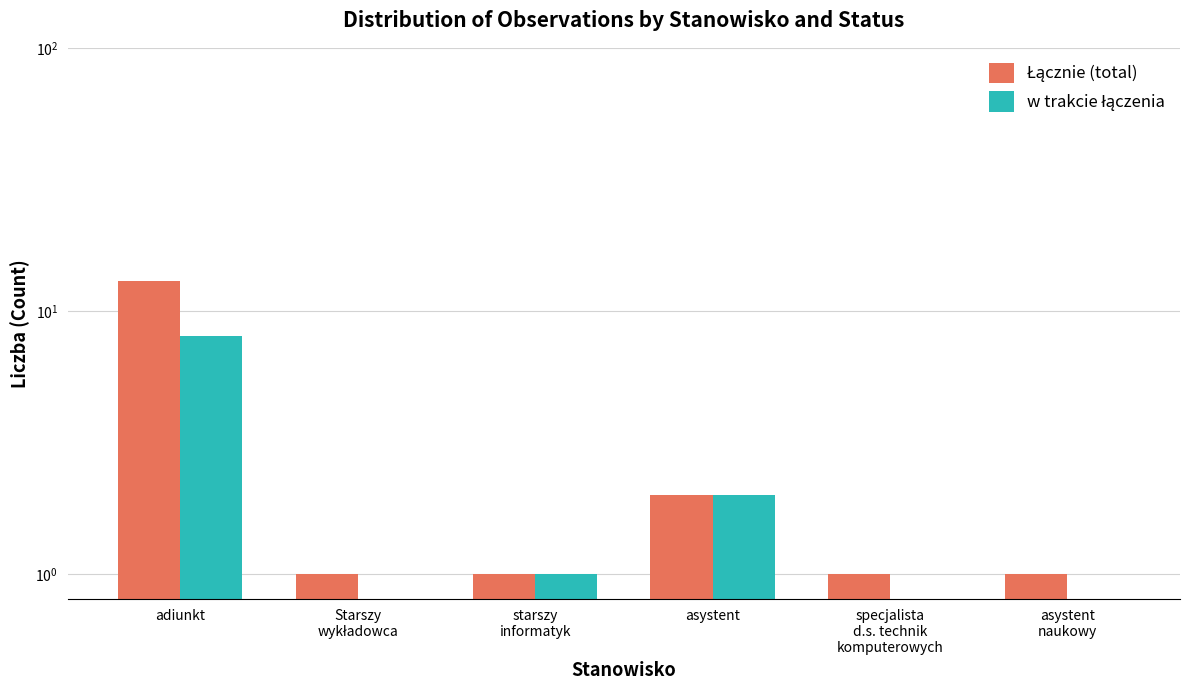

What is the value of the Łącznie (total) bar at the 5th from the left?

1